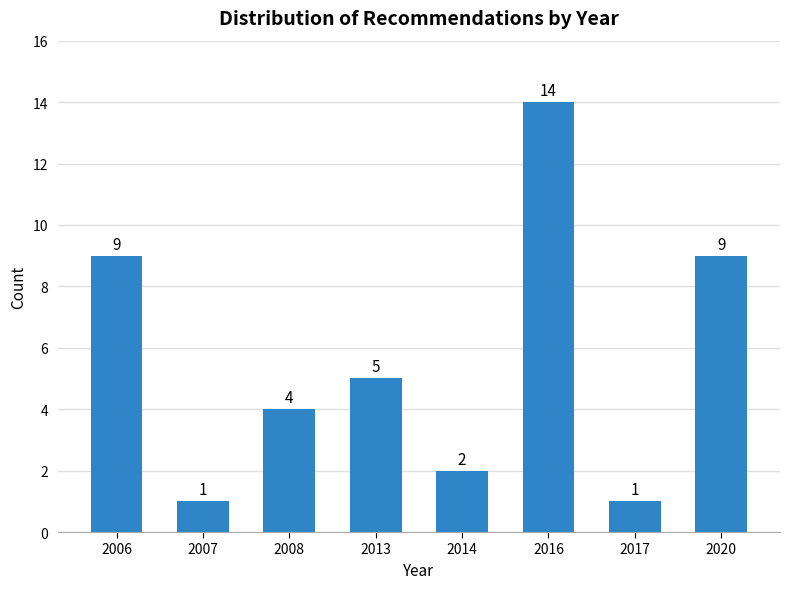

Reading left to right, list all the values displayed in this chart.

2006=9	2007=1	2008=4	2013=5	2014=2	2016=14	2017=1	2020=9